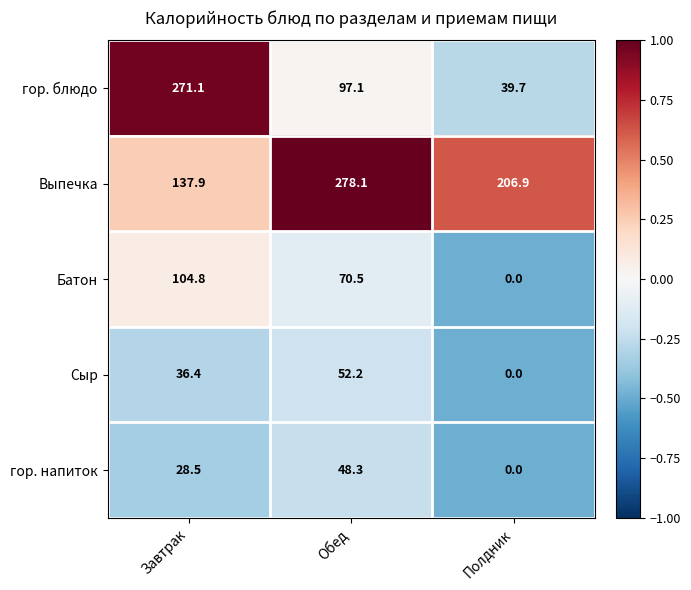

True or false: гор. напиток has a value of 39.5 at Завтрак.

False